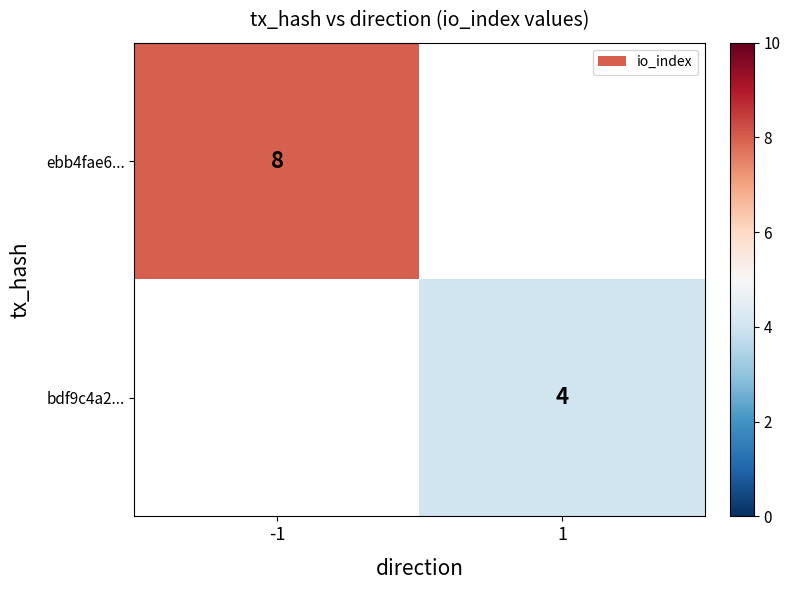

At how many categories does at least one series exceed 5?

1